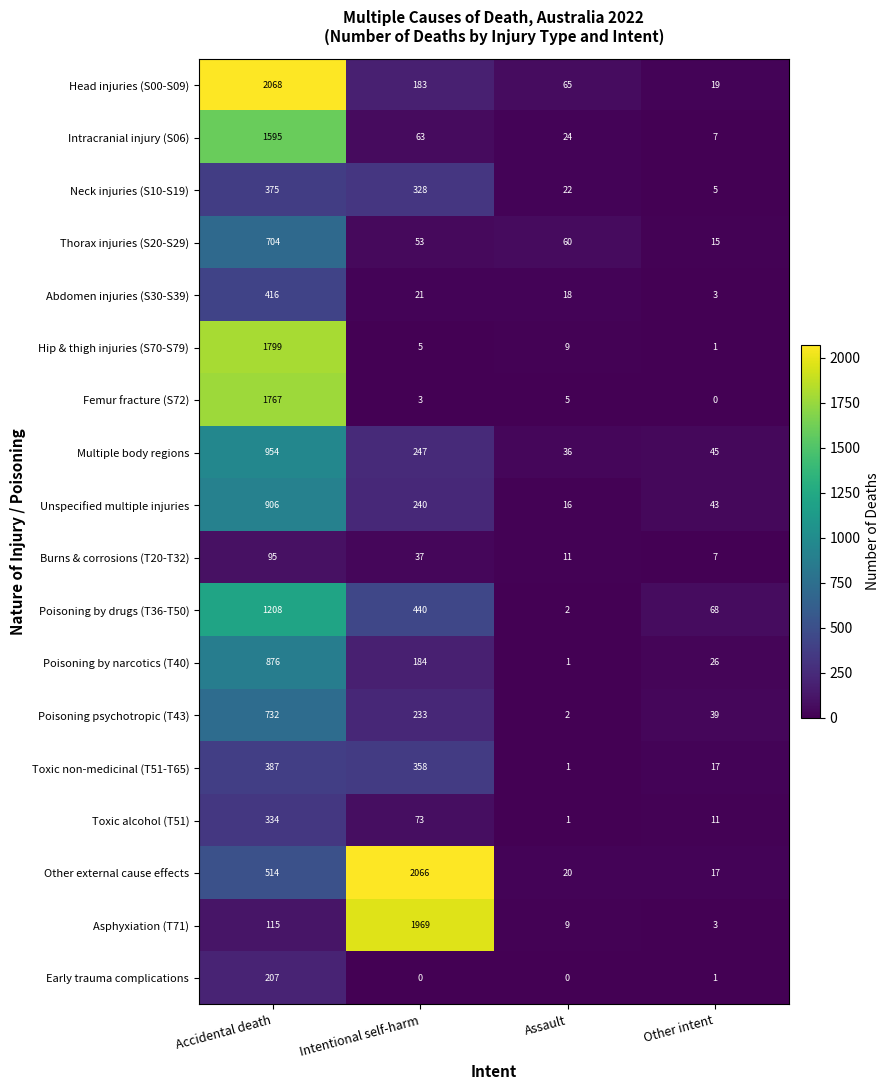

Where is Asphyxiation (T71) nearest to the value 986?

Accidental death